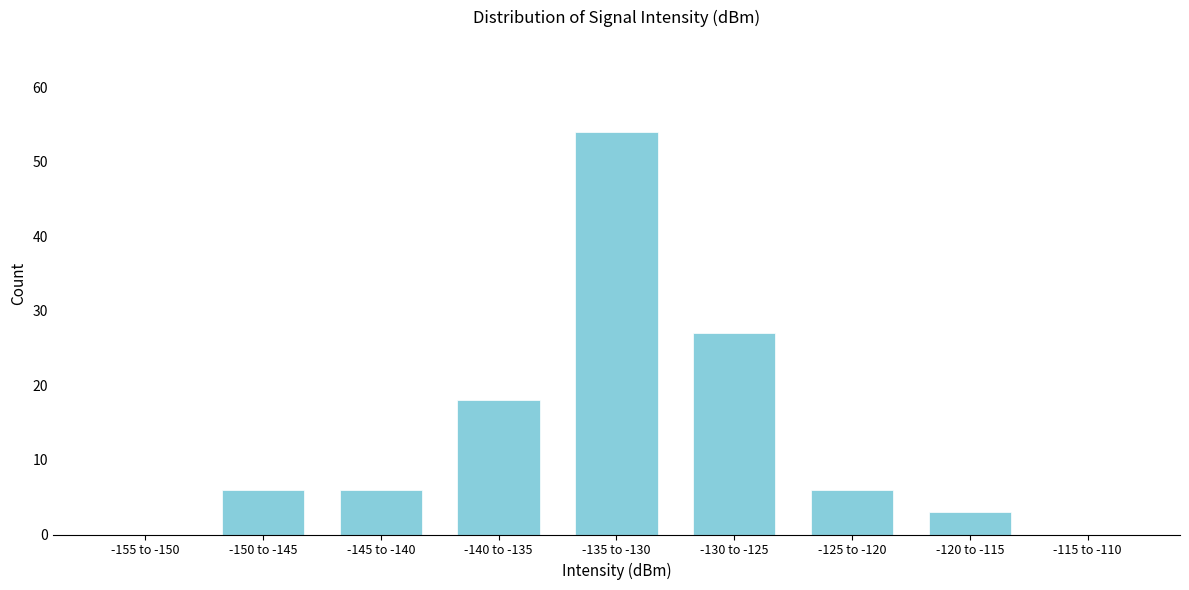

Reading left to right, what are all the values shown in this chart?

-155 to -150=0	-150 to -145=6	-145 to -140=6	-140 to -135=18	-135 to -130=54	-130 to -125=27	-125 to -120=6	-120 to -115=3	-115 to -110=0